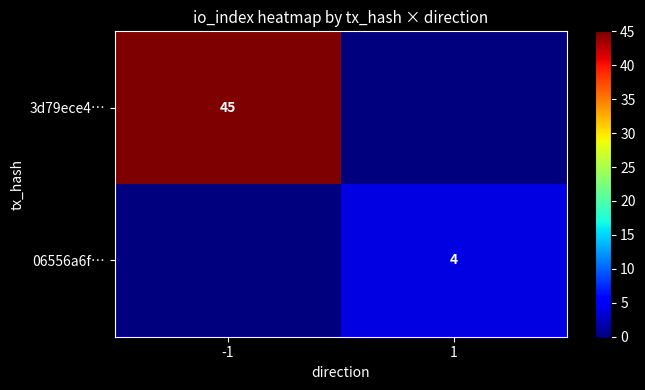

What is the spread (max minus min) of values at -1?

45